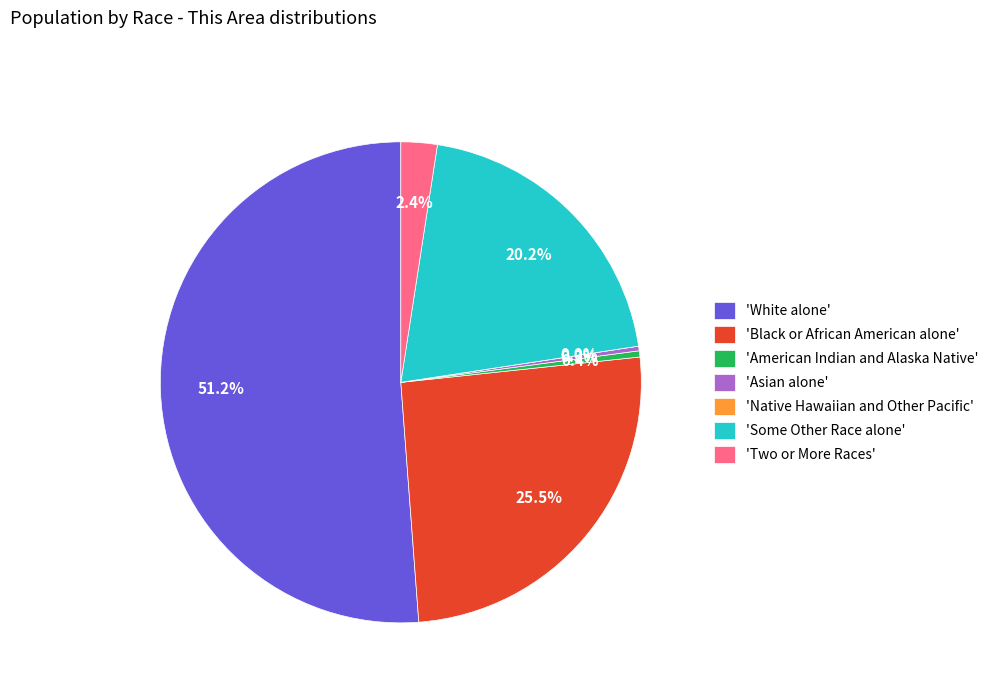

How many segments does this pie chart have?

7